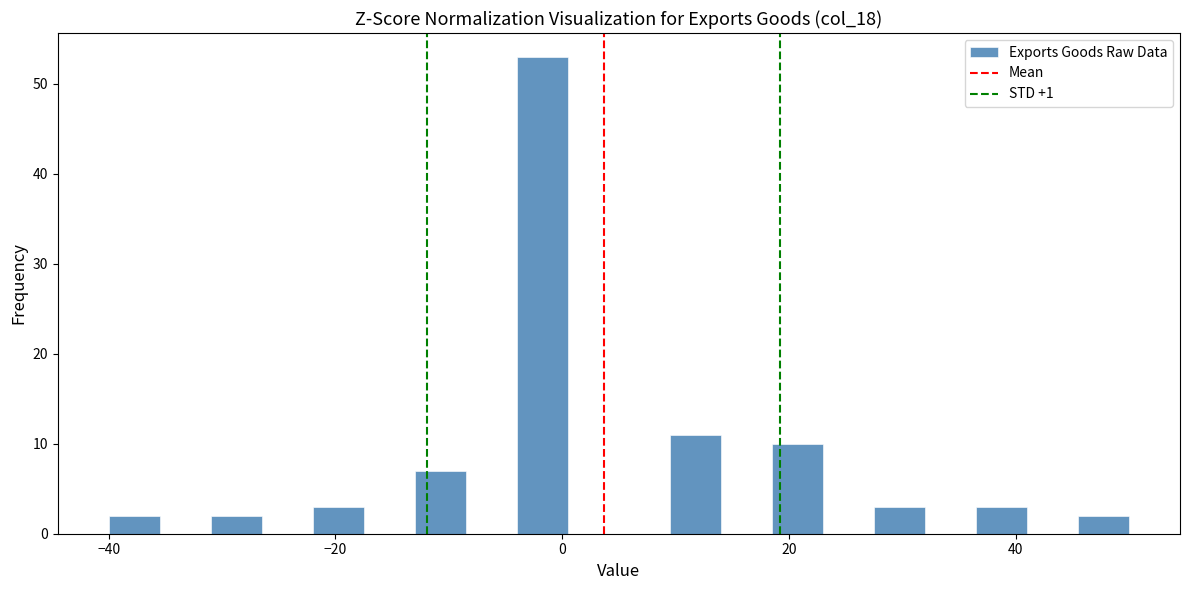

Read against the x-axis, roughly where is the centre of the tallest bar?

-2